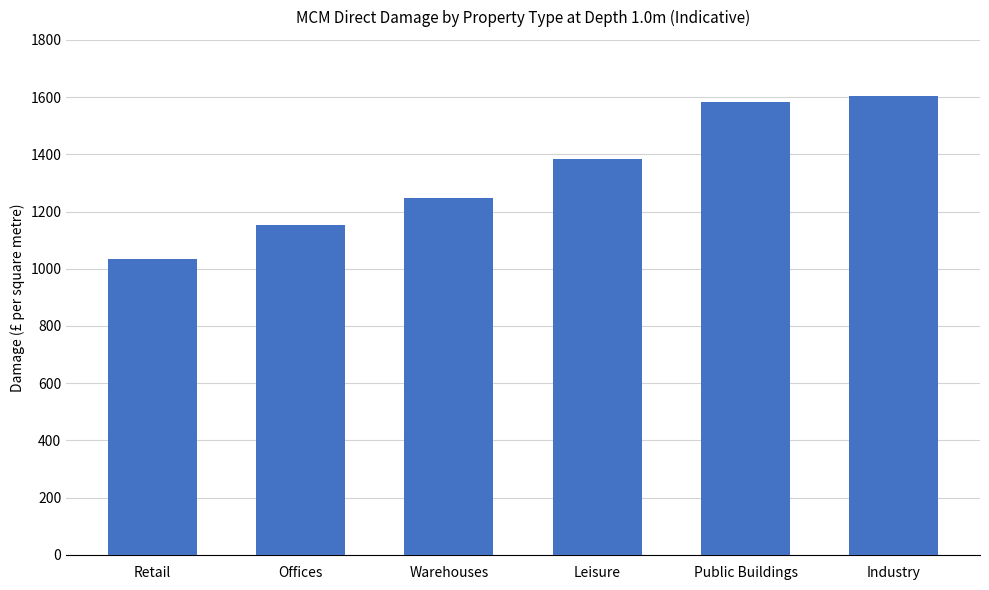

What is the change in value from Offices to Public Buildings?

+430